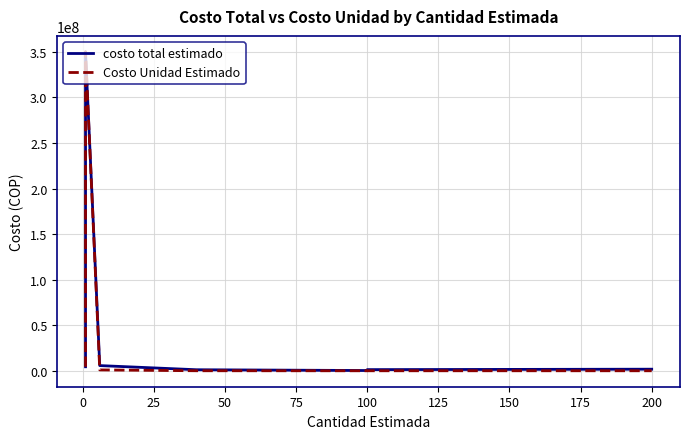

Is it true that costo total estimado equals 10720000 at 75?

True